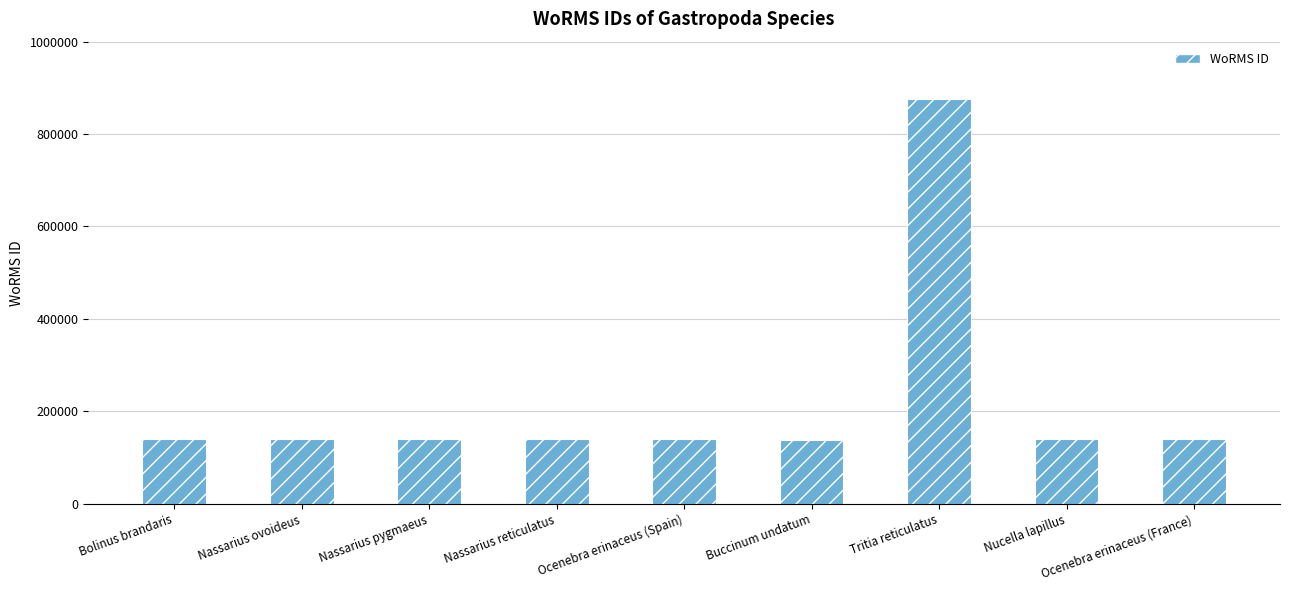

What is the label of the 3rd bar from the left?

Nassarius pygmaeus